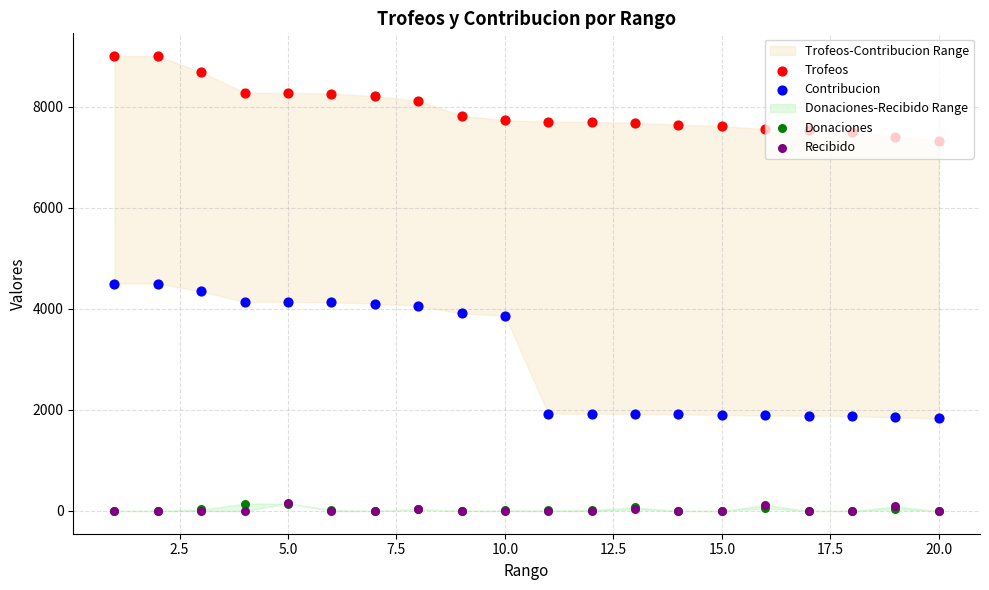

Is the value of Recibido at 2.5 greater than the value of Donaciones at 10.0?

No